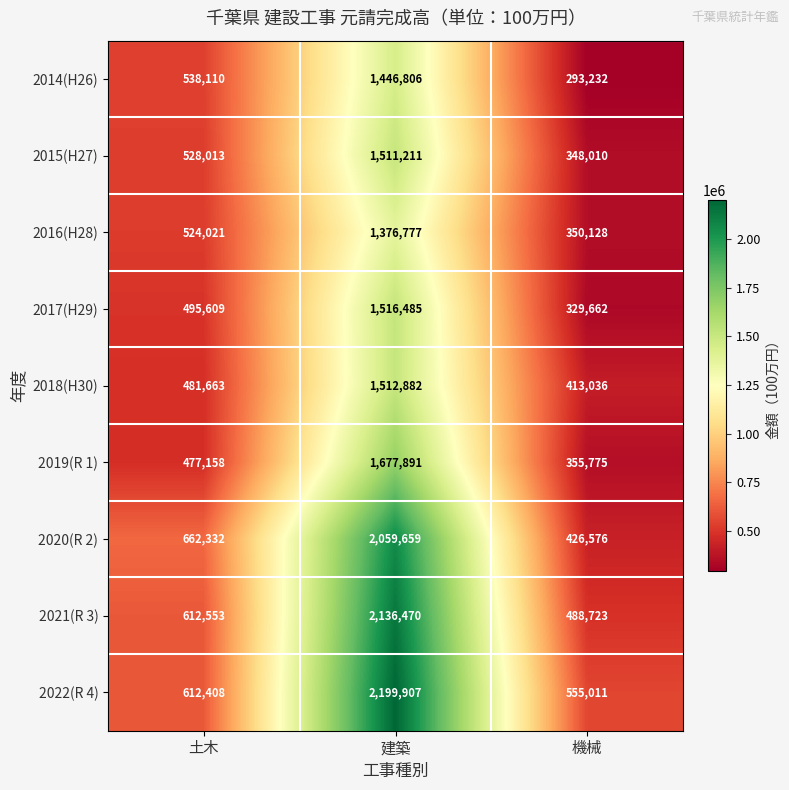

What is the highest value of the 2020(R 2) series?

2059659